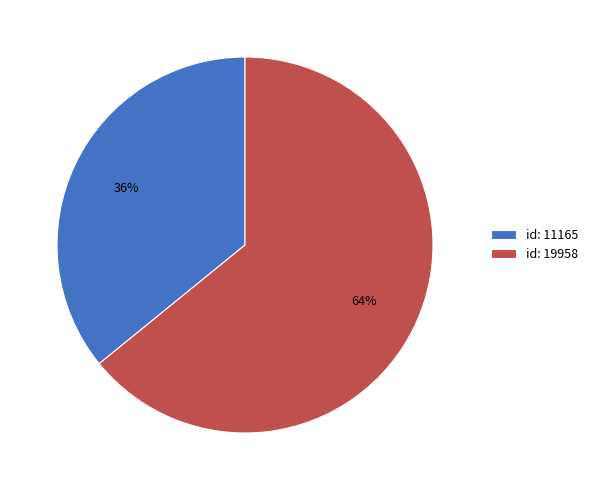

True or false: id: 11165 accounts for 28% of the total.

False